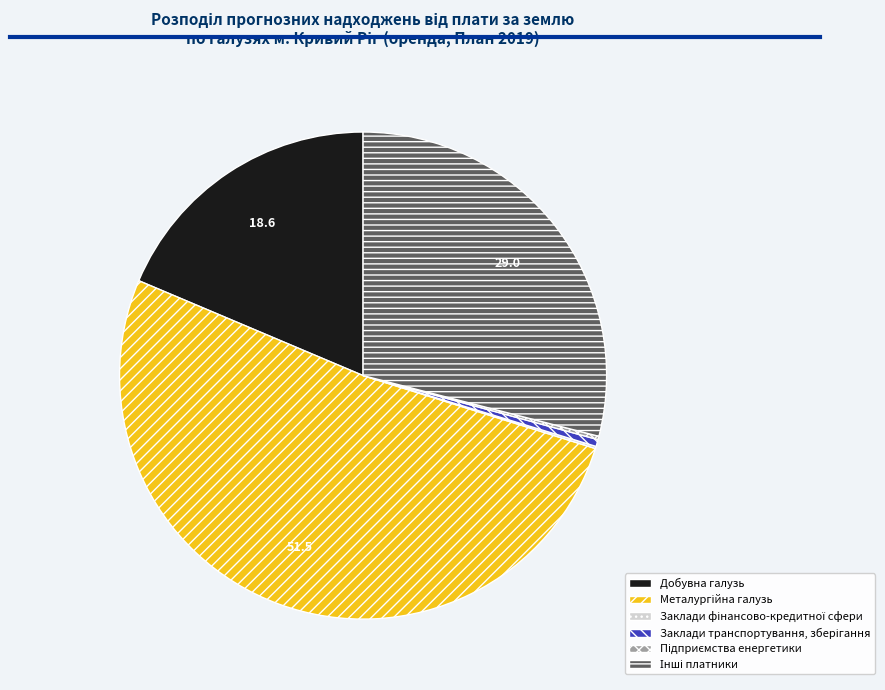

Is there a majority slice in this chart?

Yes